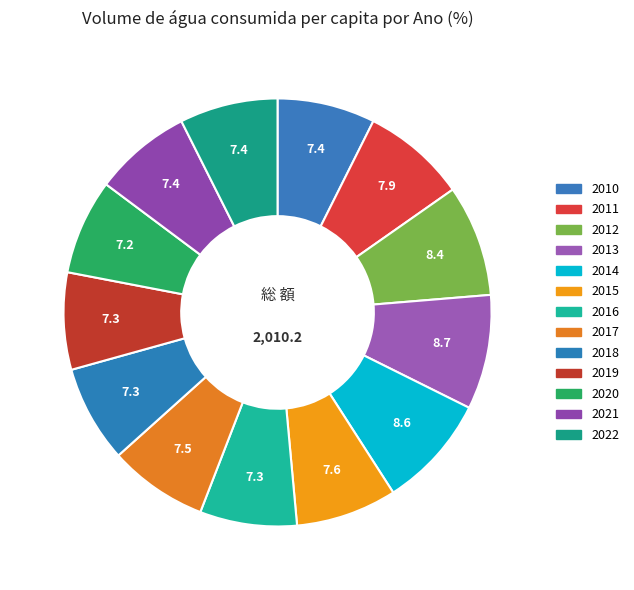

To the nearest percent, what percentage of the pie is 2014?

9%